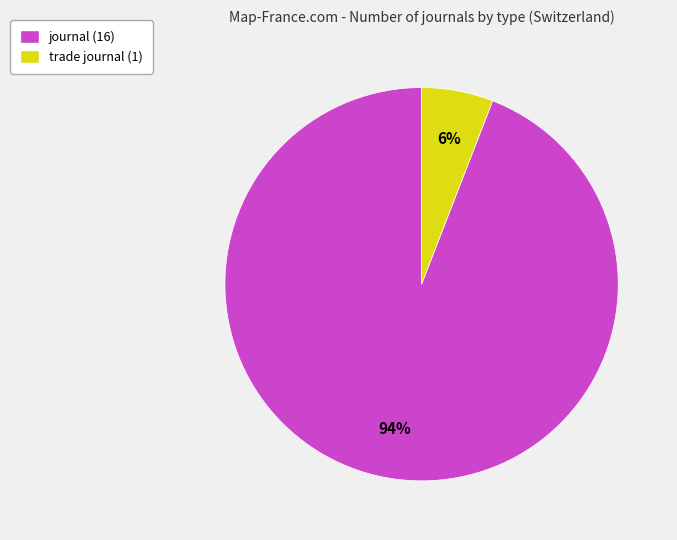

True or false: journal accounts for 84% of the total.

False